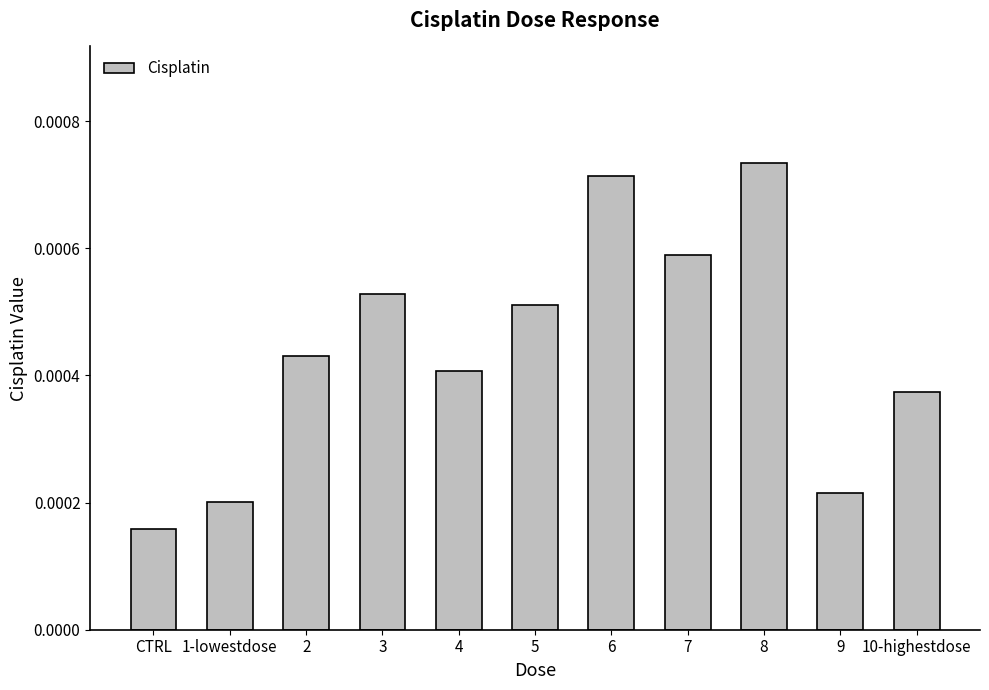

What is the label of the 8th bar from the left?

7